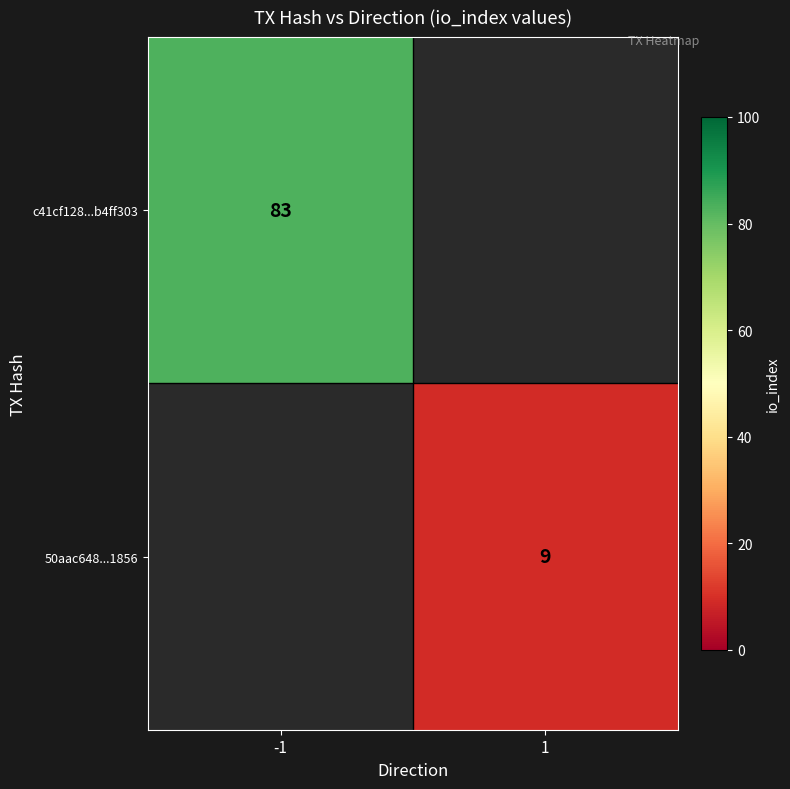

The c41cf128...b4ff303 series shows 41 at -1. True or false?

False